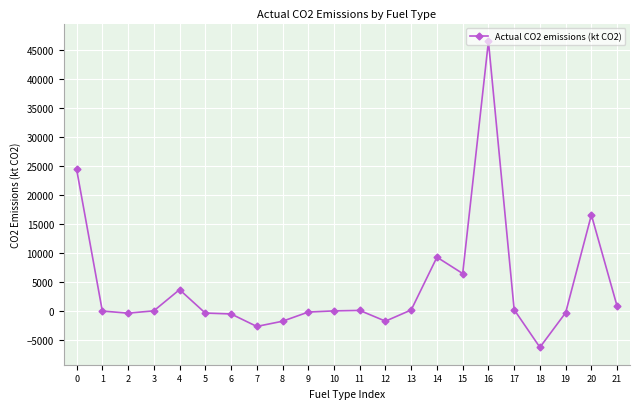

True or false: the data has more than 1 interior local peaks.

True